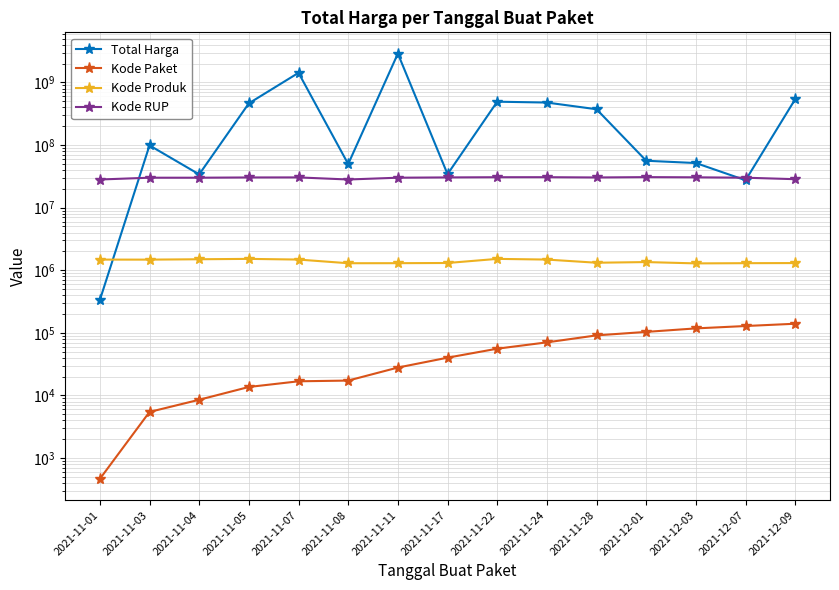

What position from the left is 2021-11-22?

9